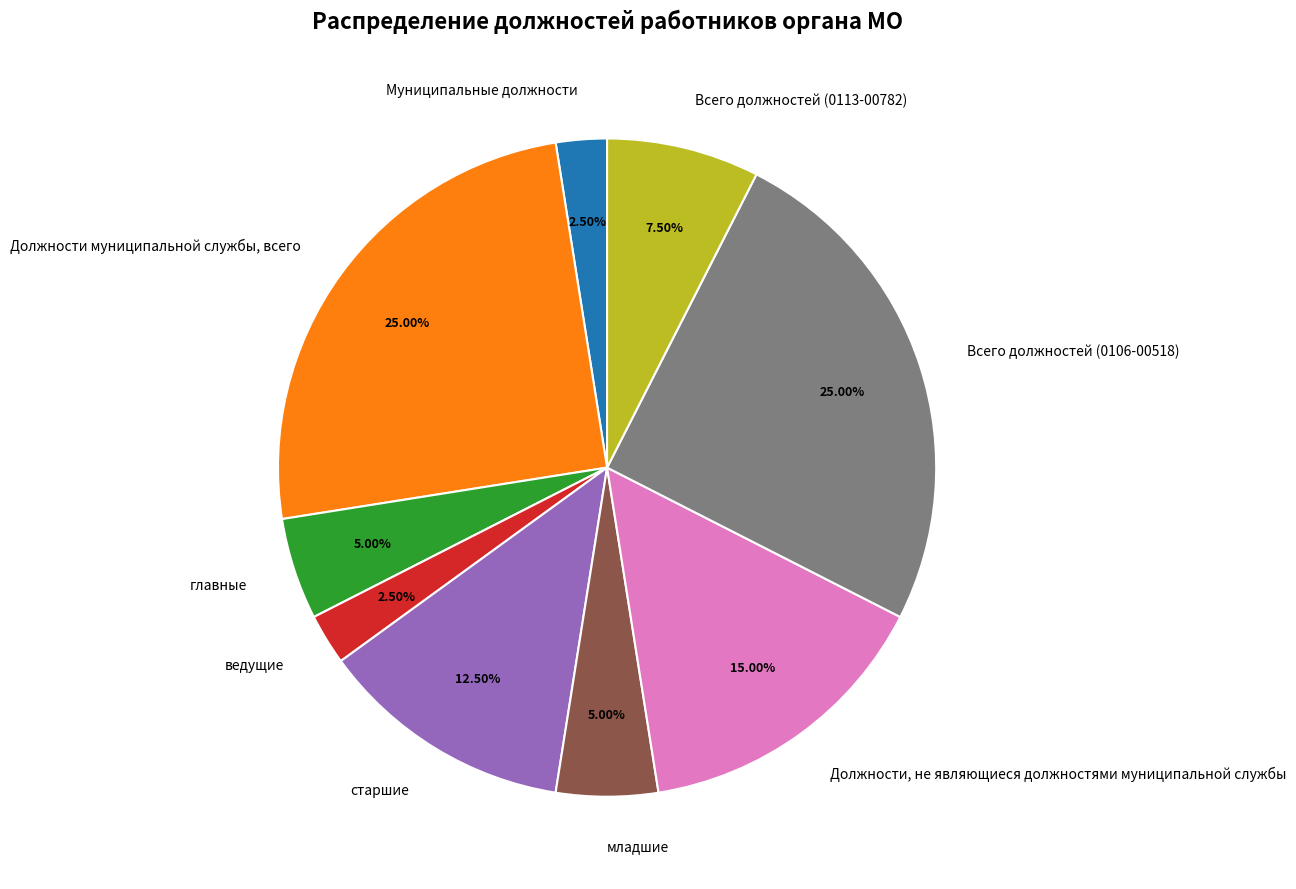

Does any single category account for the majority?

No